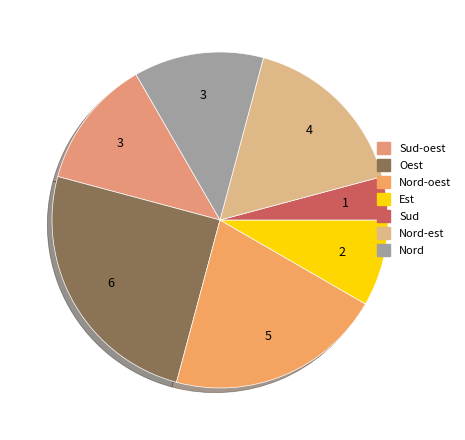

Is there any slice that represents more than half of the pie?

No